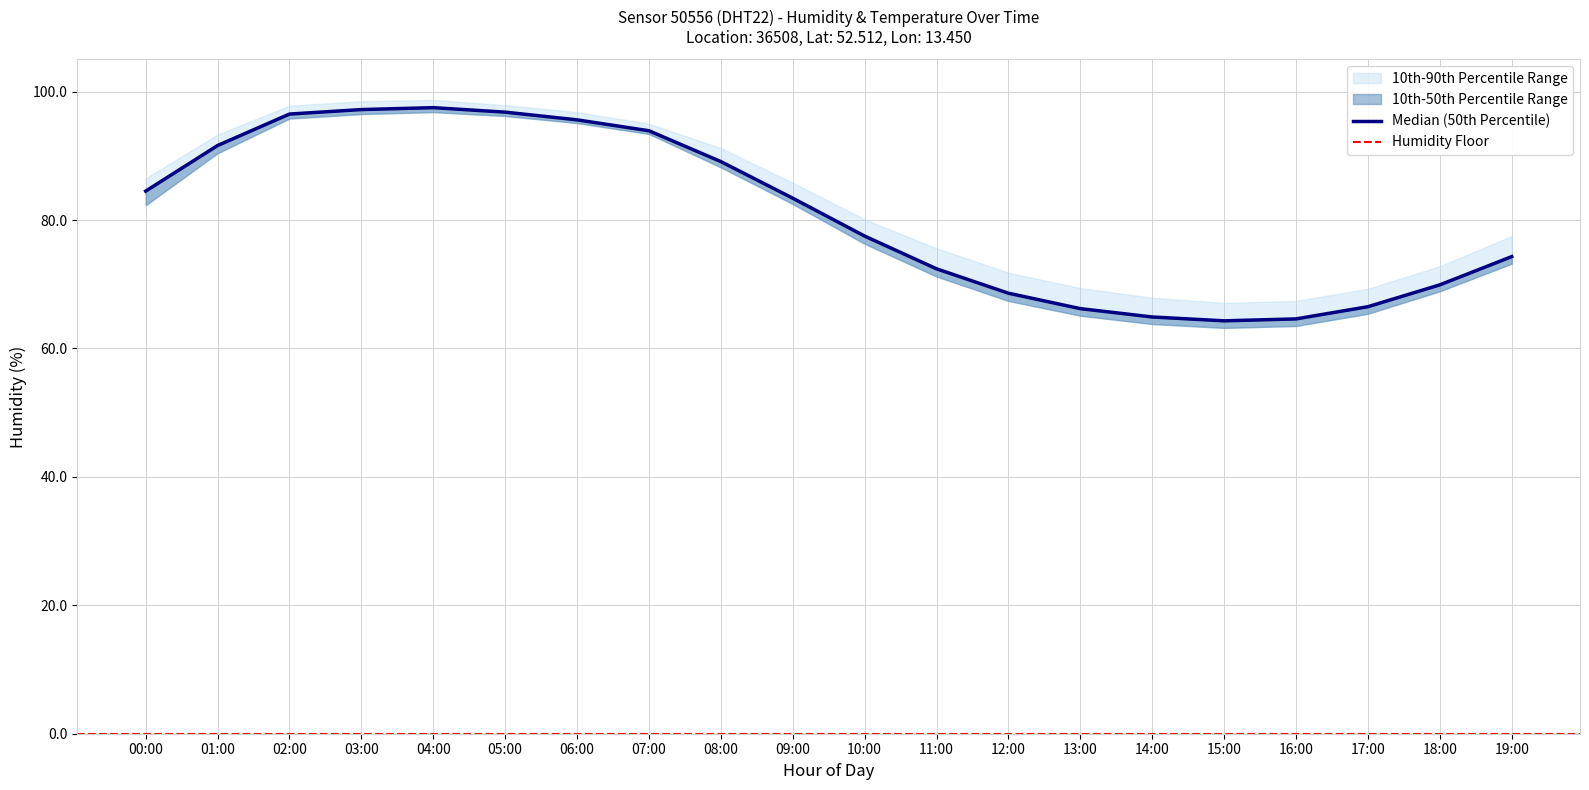

What is the sum of the p90_humidity values at 16:00 and 02:00?

165.2